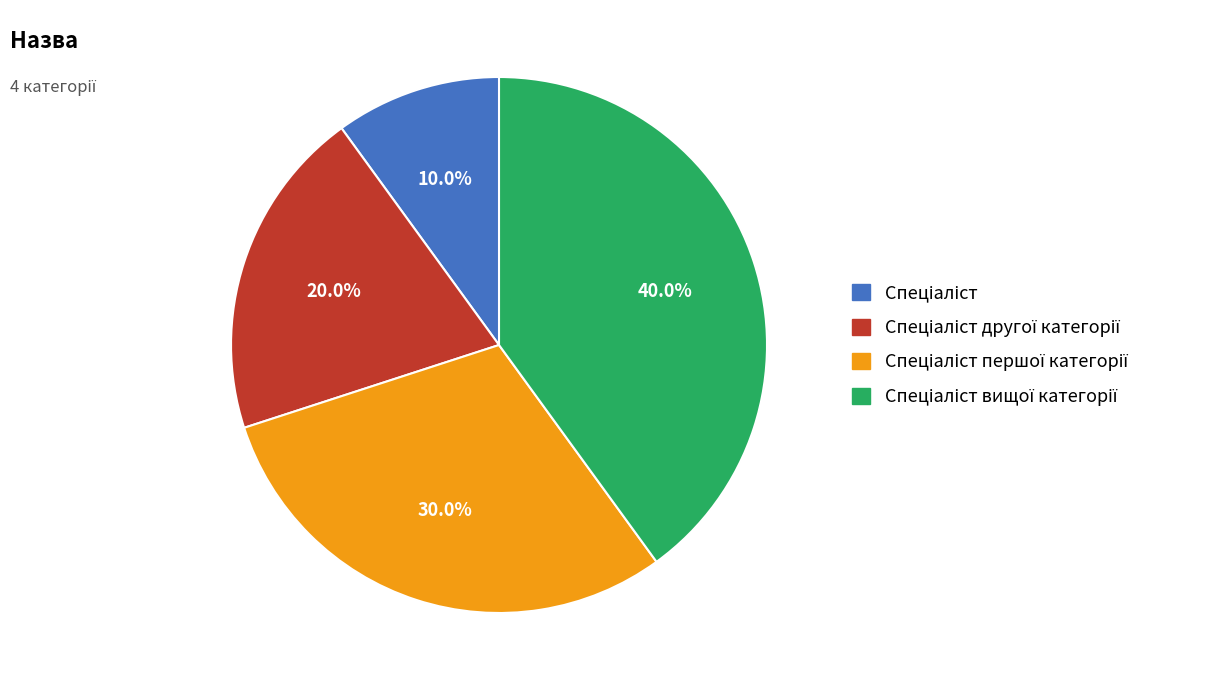

Does any single category account for the majority?

No